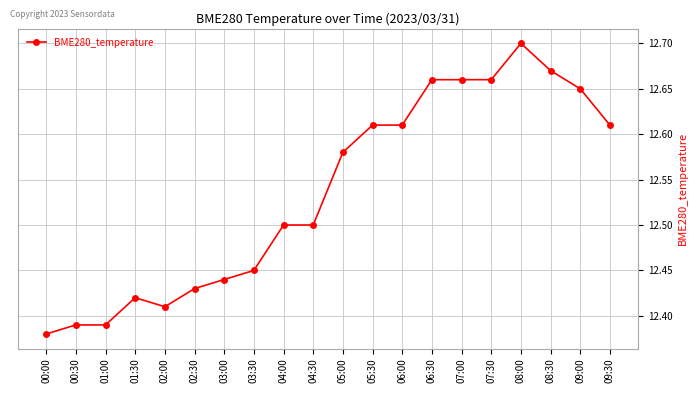

Between 05:30 and 07:00, which is larger?

07:00